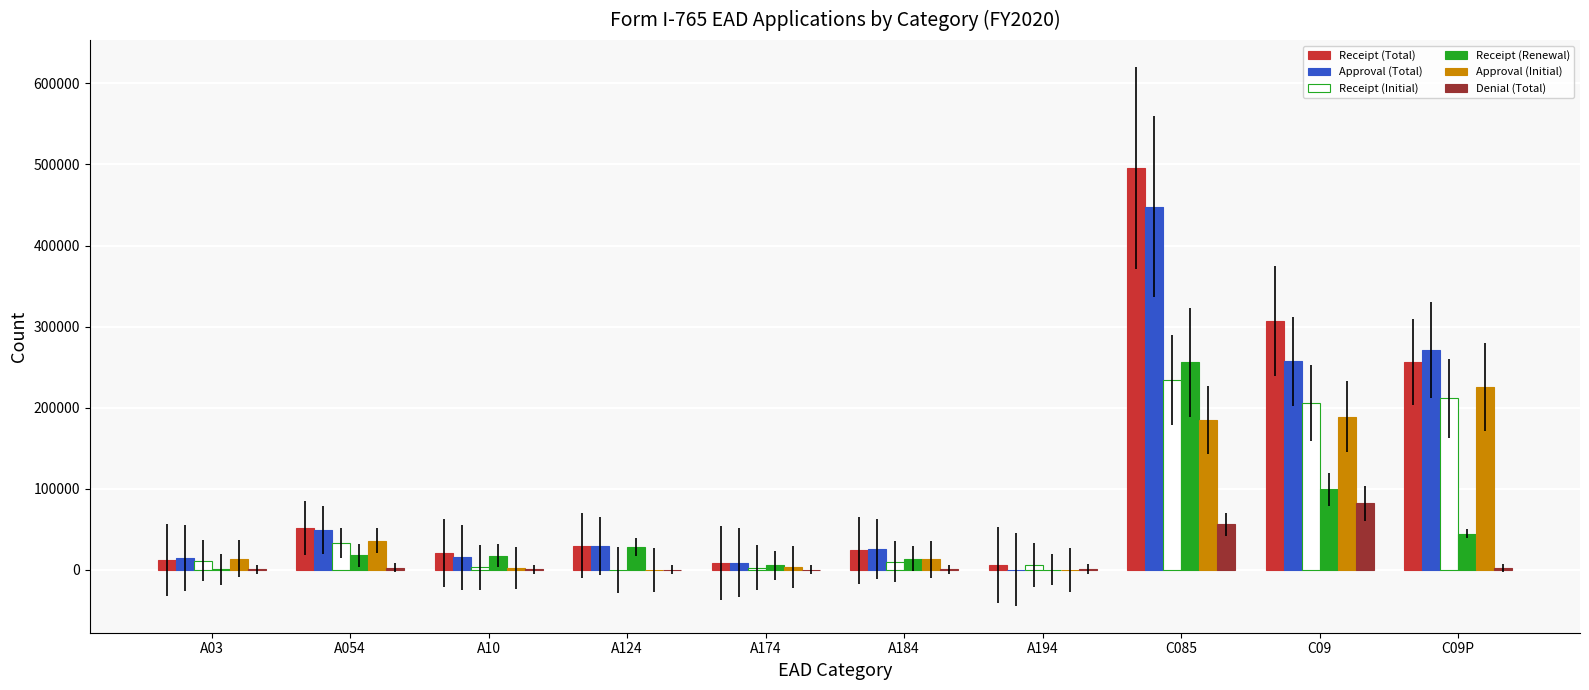

Is the value of Approval (Total) at A184 greater than the value of Receipt (Total) at A054?

No